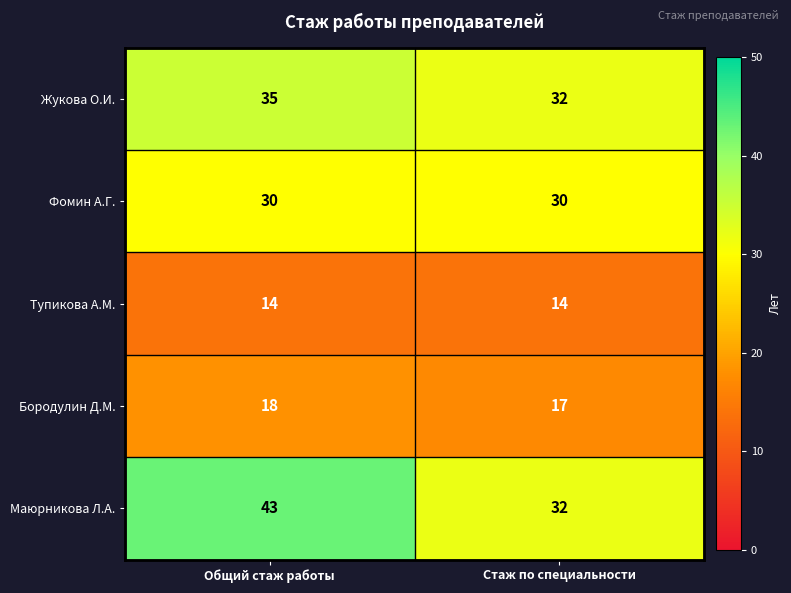

Which series has the largest total across all categories?

Маюрникова Л.А.